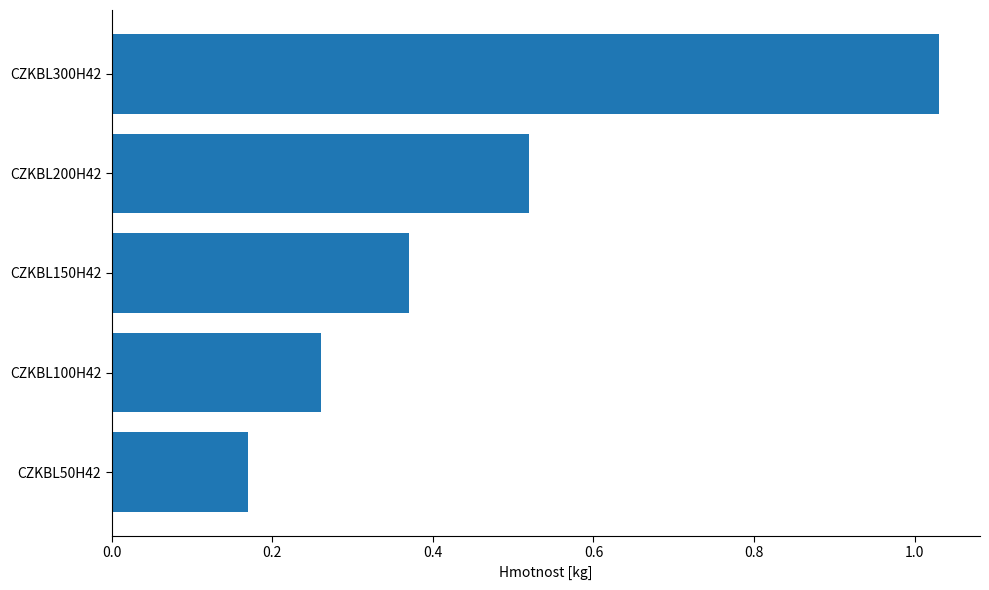

What is the sum of all values?

2.4